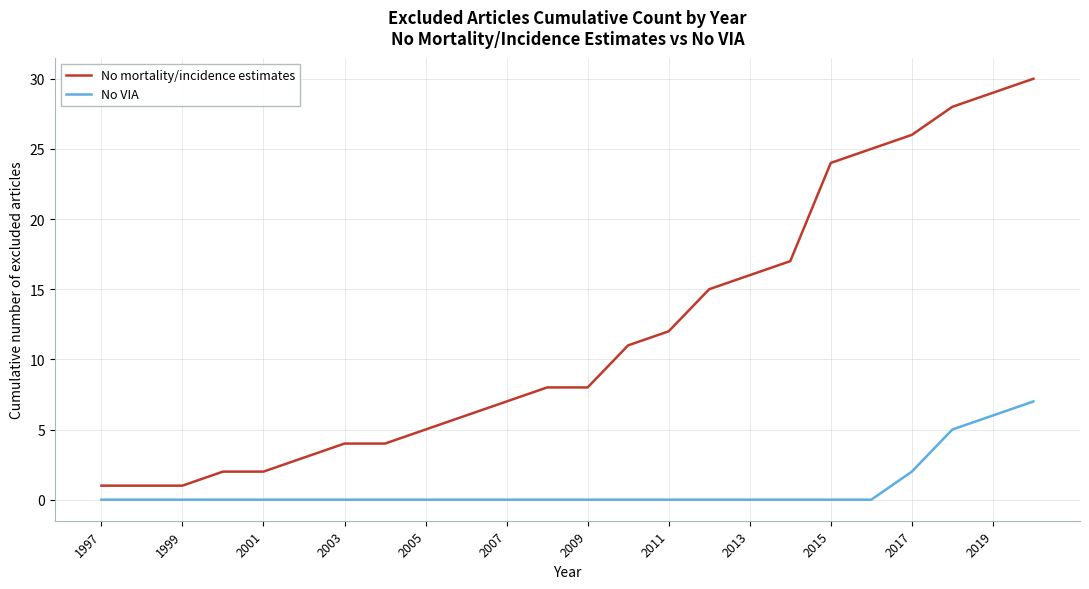

What is the greatest value displayed?

30